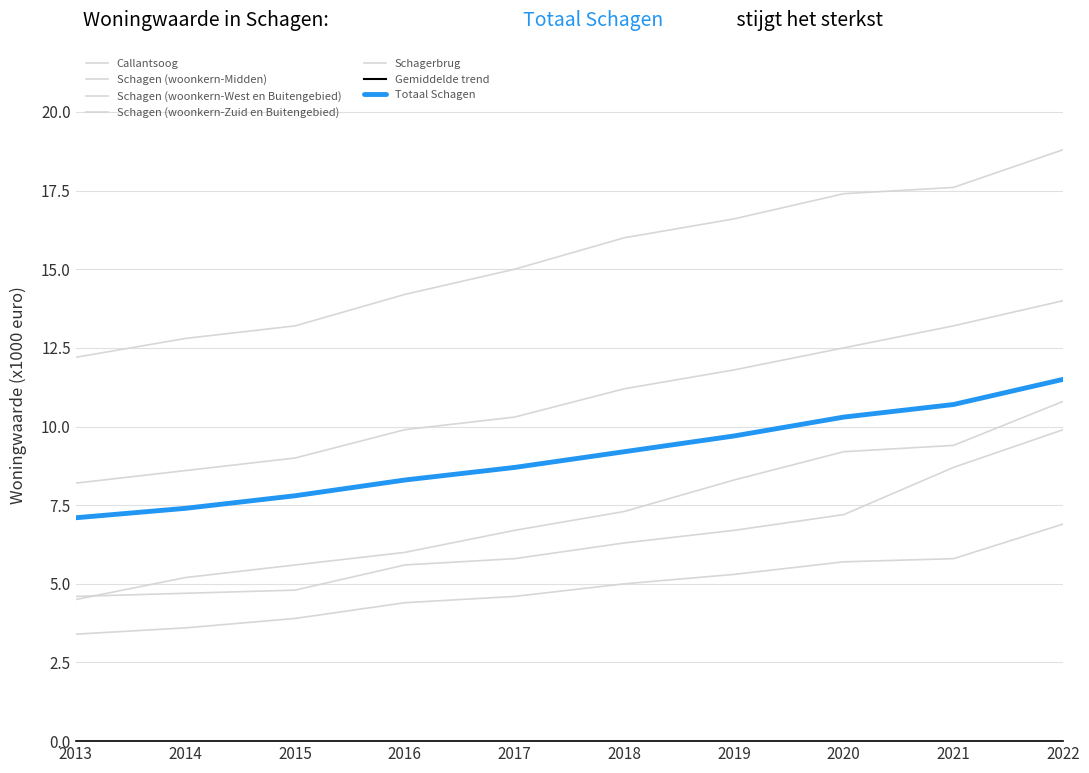

True or false: Schagerbrug and Schagen (woonkern-West en Buitengebied) cross at least once.

True